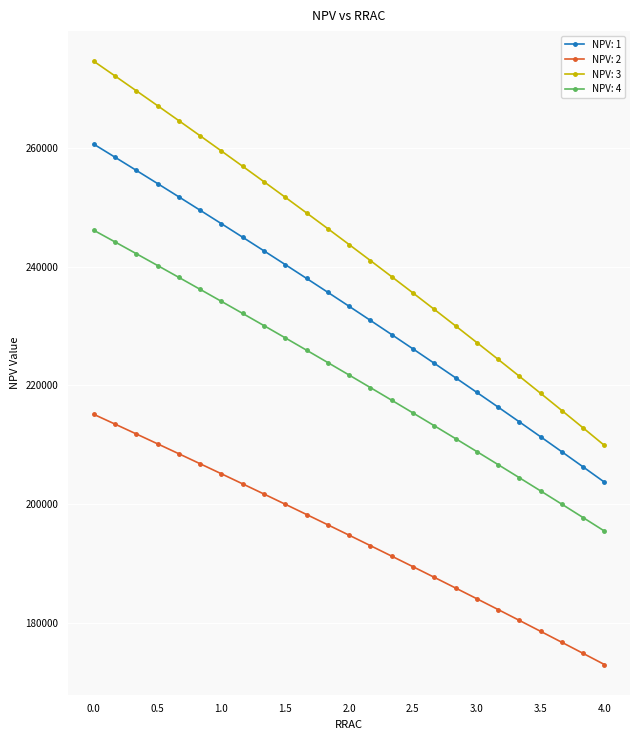

Which series has the largest total across all categories?

NPV: 3